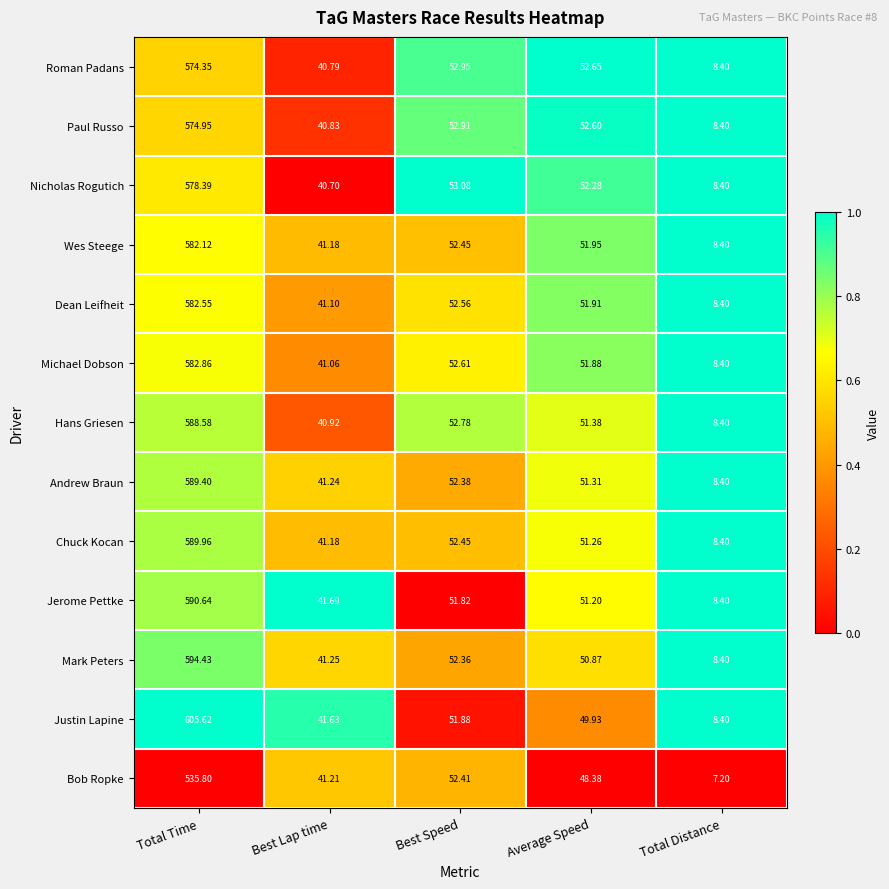

Is the value of Chuck Kocan at Best Lap time greater than the value of Michael Dobson at Total Distance?

Yes